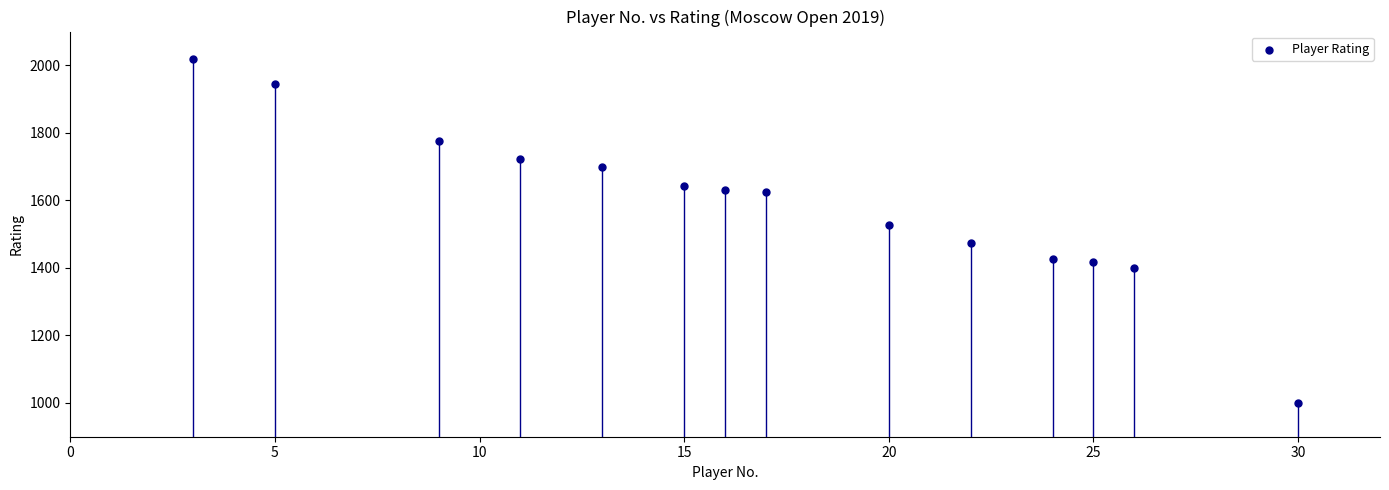

What Y value in the scatter plot is closest to 1509?

1527